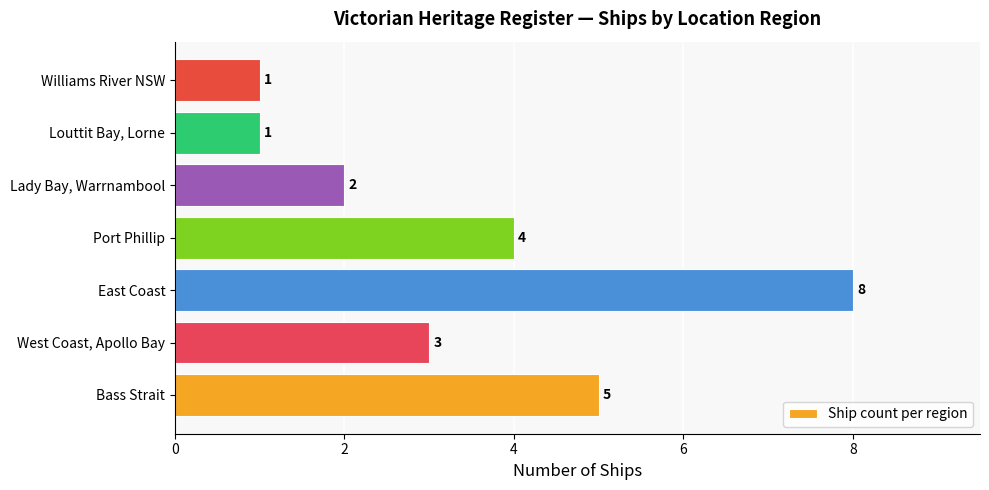

Between Port Phillip and Lady Bay, Warrnambool, which is larger?

Port Phillip